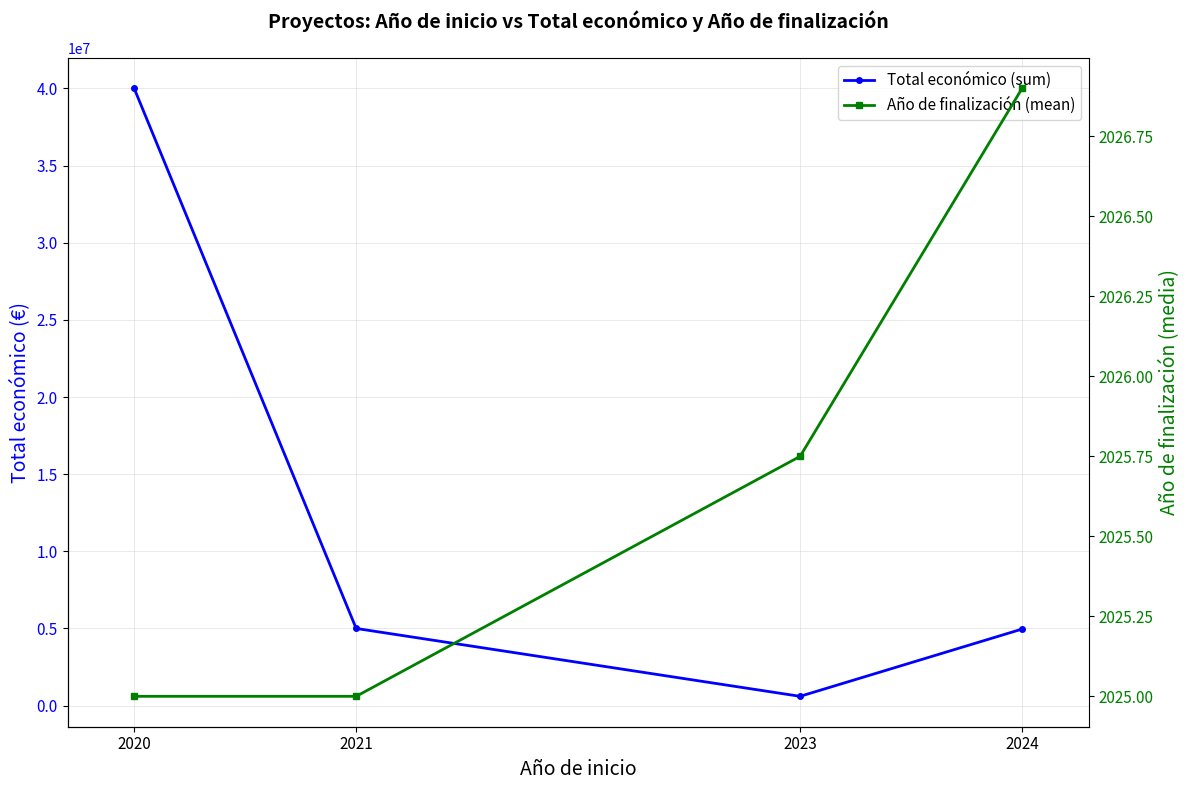

Which category has the highest value in the Total económico (sum) series?

2020